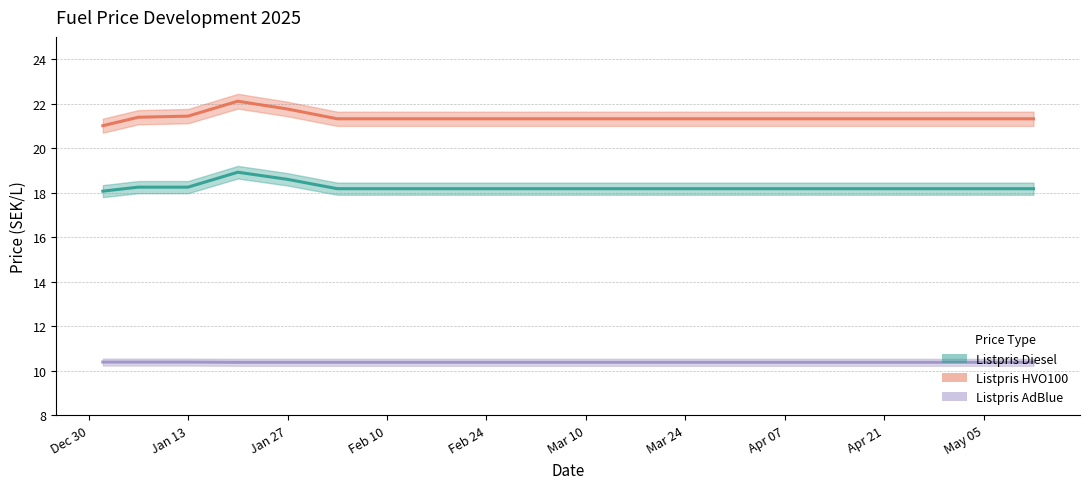

Does the chart have visible grid lines?

Yes